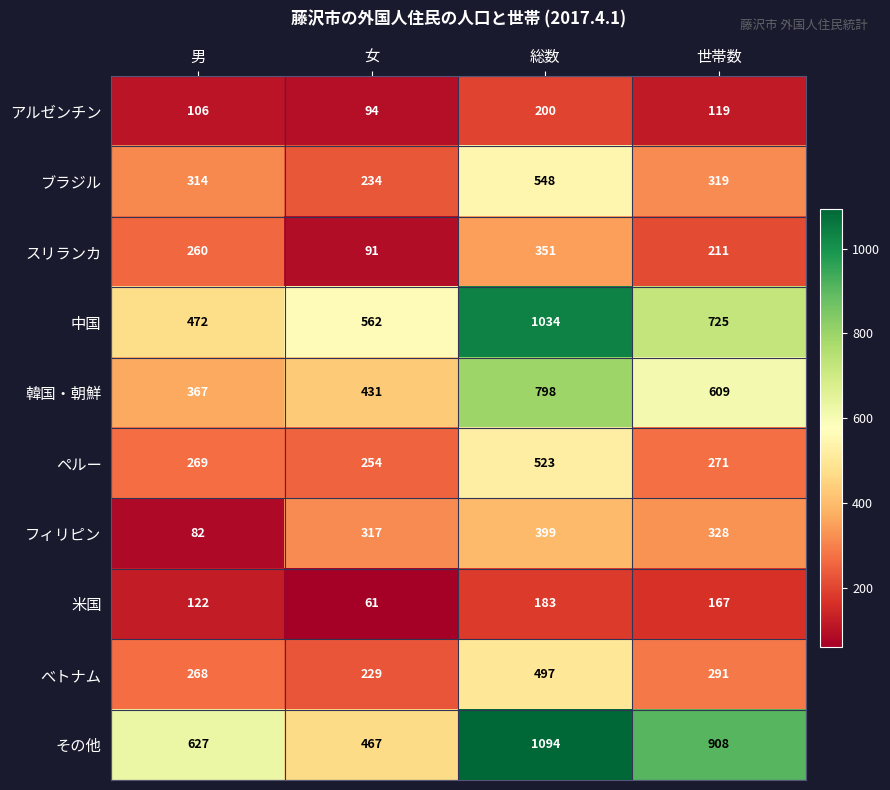

Which series changed the most between 男 and 世帯数?

その他